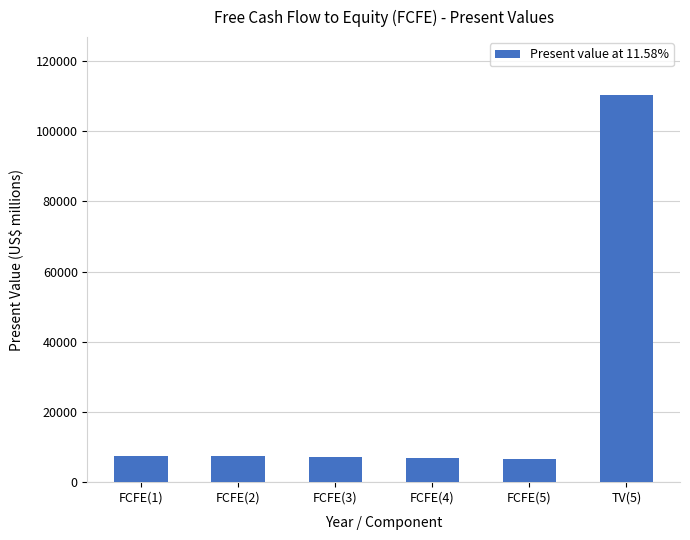

What is the difference between the maximum and minimum values?

103725